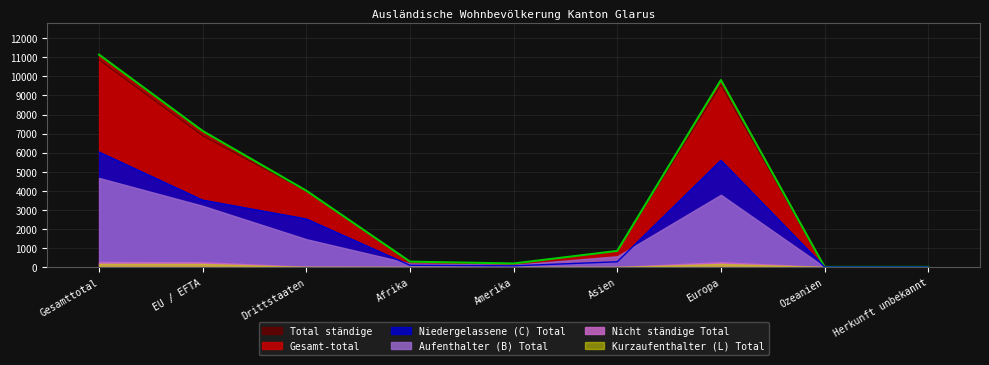

The Aufenthalter (B) Total series shows 7 at Ozeanien. True or false?

True